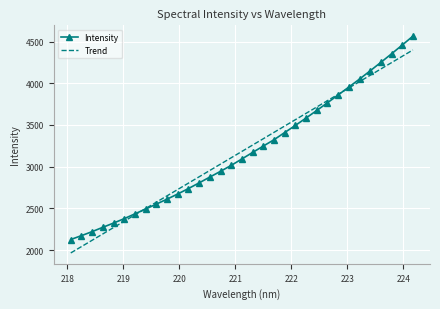

List the series in order of their peak value, lowest first.

Trend, Intensity